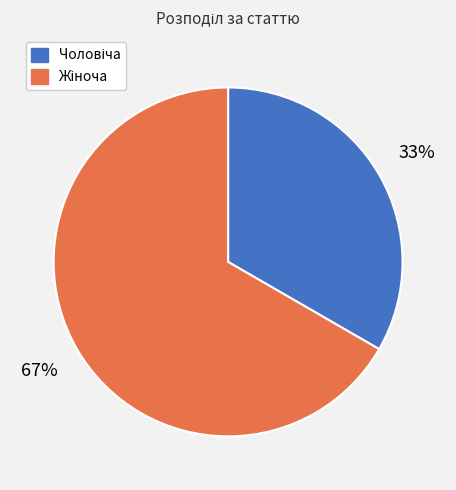

Does any single category account for the majority?

Yes